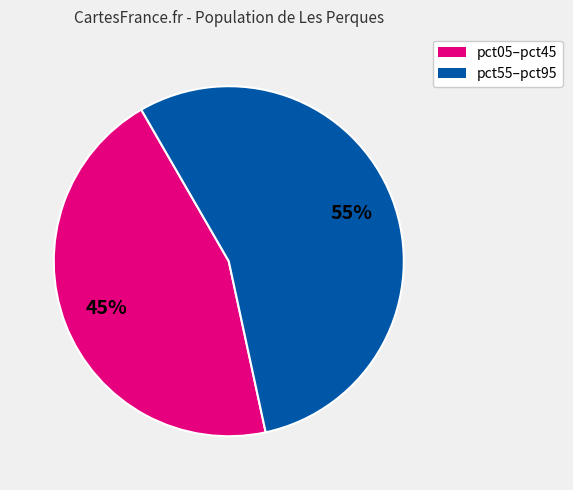

To the nearest percent, what is the difference between the largest and smallest slice percentages?

10%